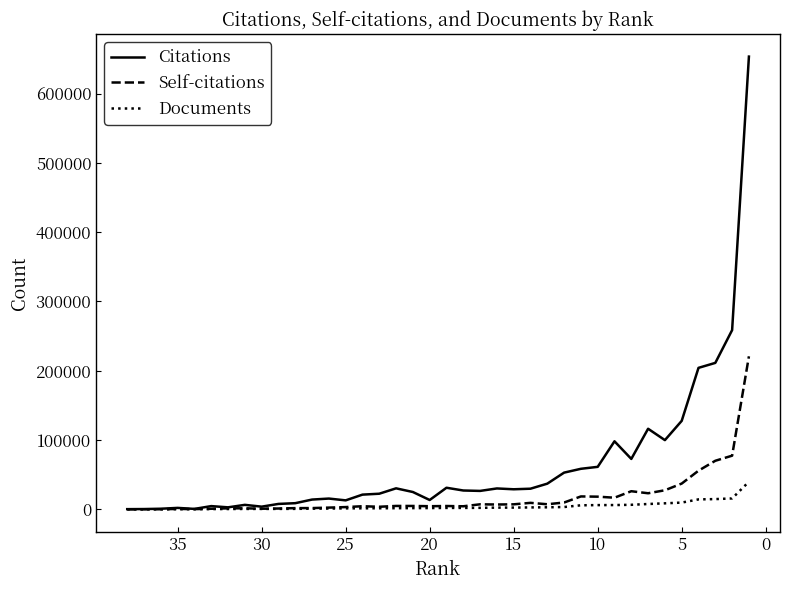

True or false: Documents and Citations cross at least once.

False